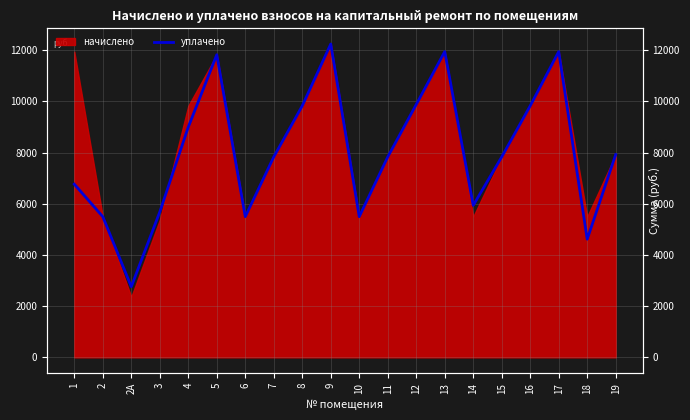

How many values exceed 7833?

12